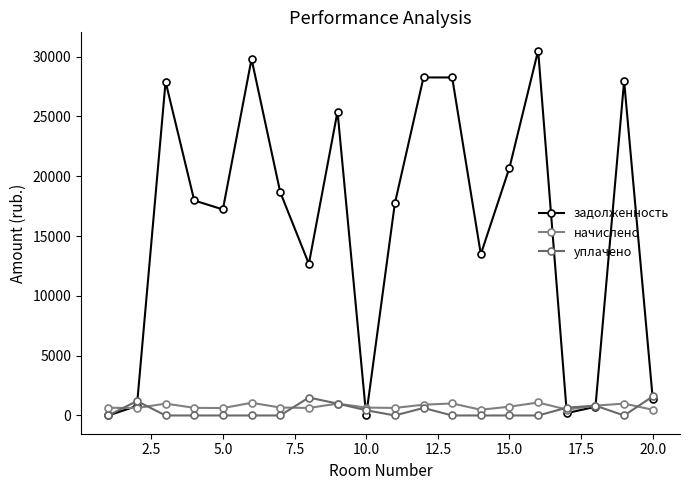

How many lines are shown in the chart?

3